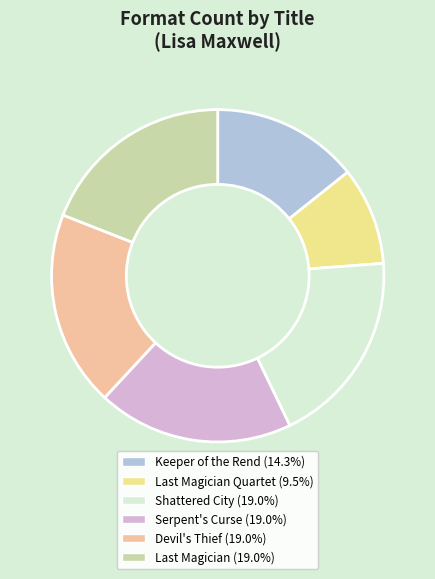

Is there a majority slice in this chart?

No